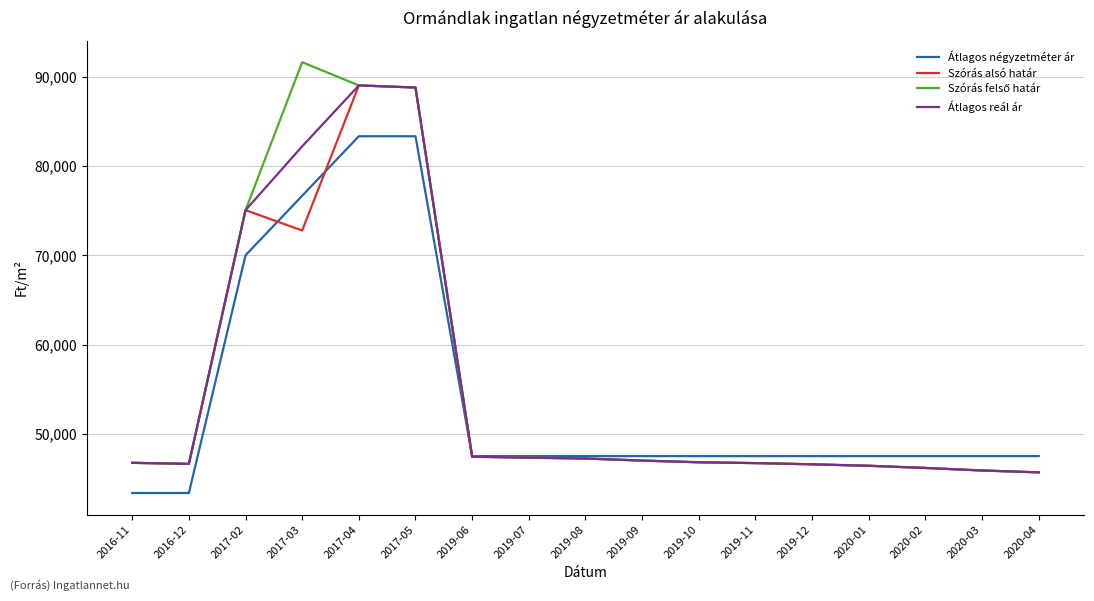

Where is Átlagos reál ár nearest to the value 67355?

2017-02